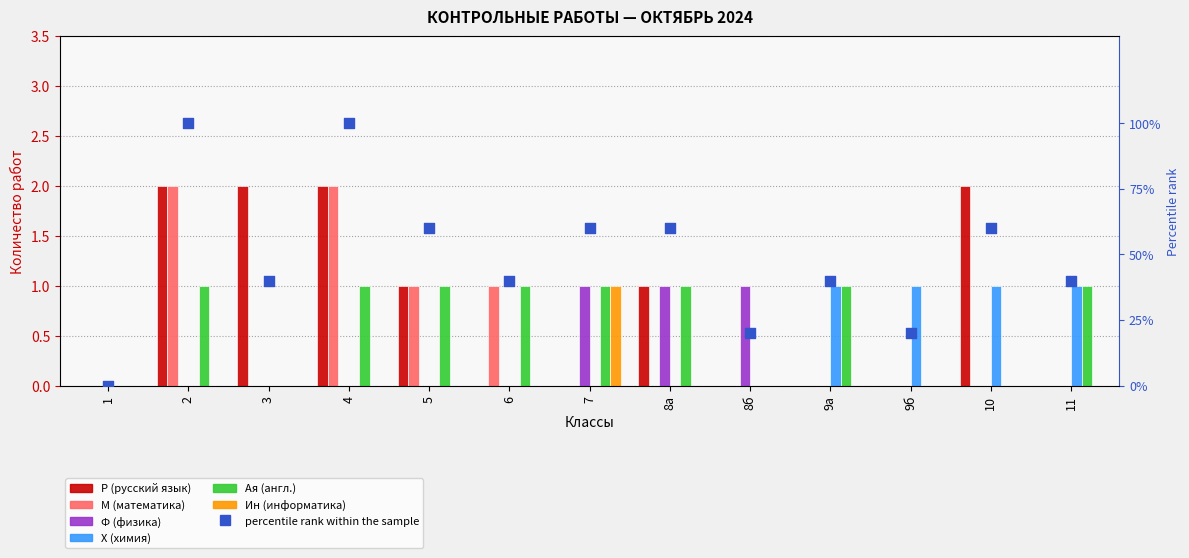

Which series contains the highest Y value?

Р (русский язык)